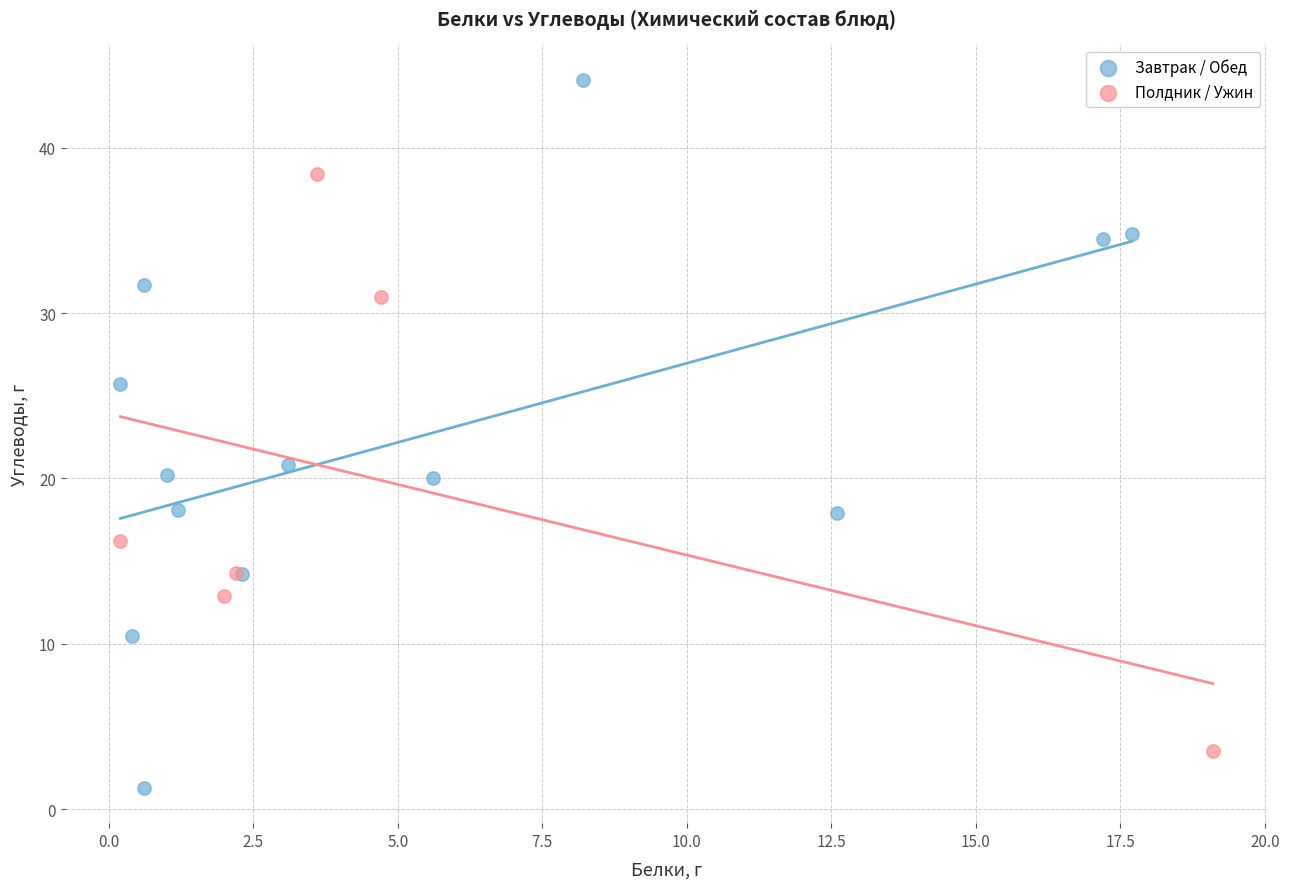

Which series has the largest Y range (max minus min)?

Завтрак / Обед